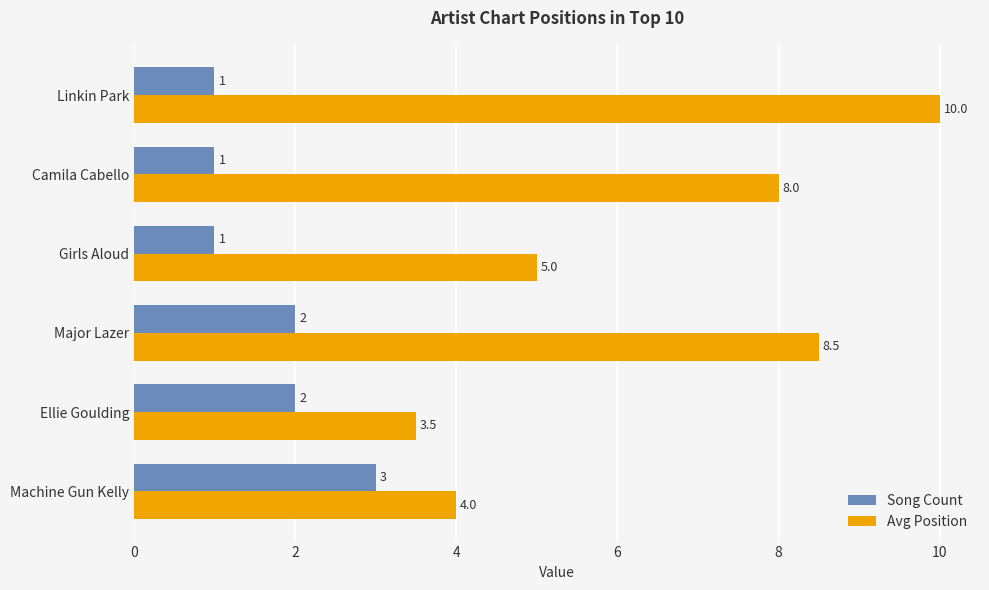

List the series in order of their overall mean, lowest first.

Song Count, Avg Position